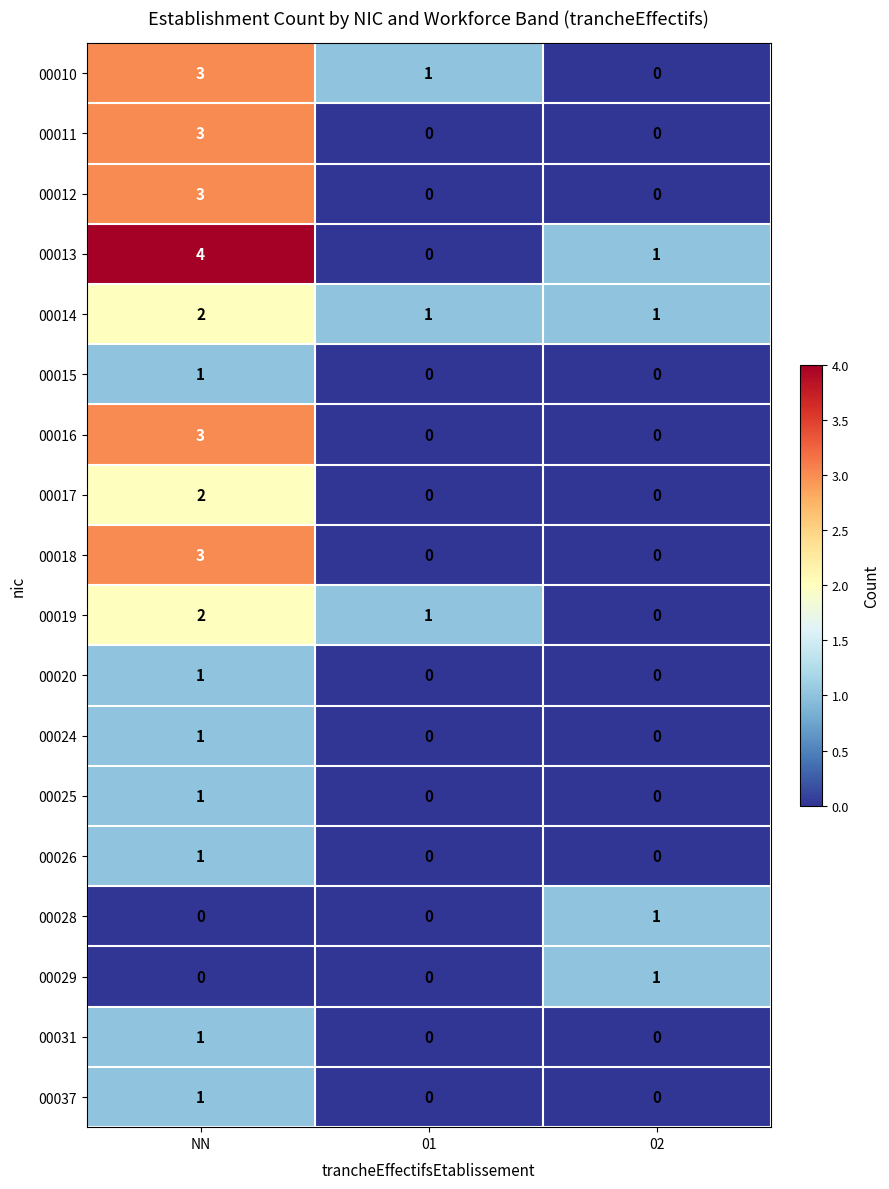

Is it true that 00029 equals 1 at 02?

True